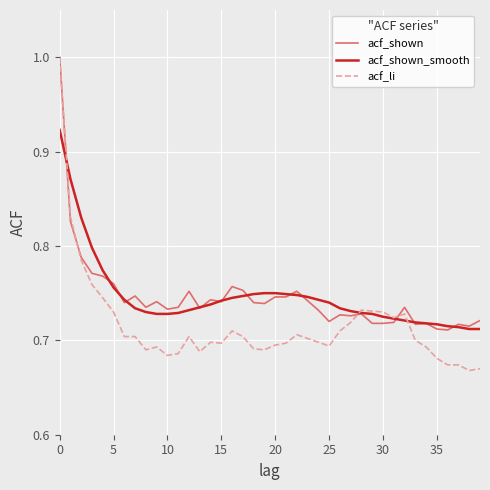

Which series has the widest spread of values?

acf_li